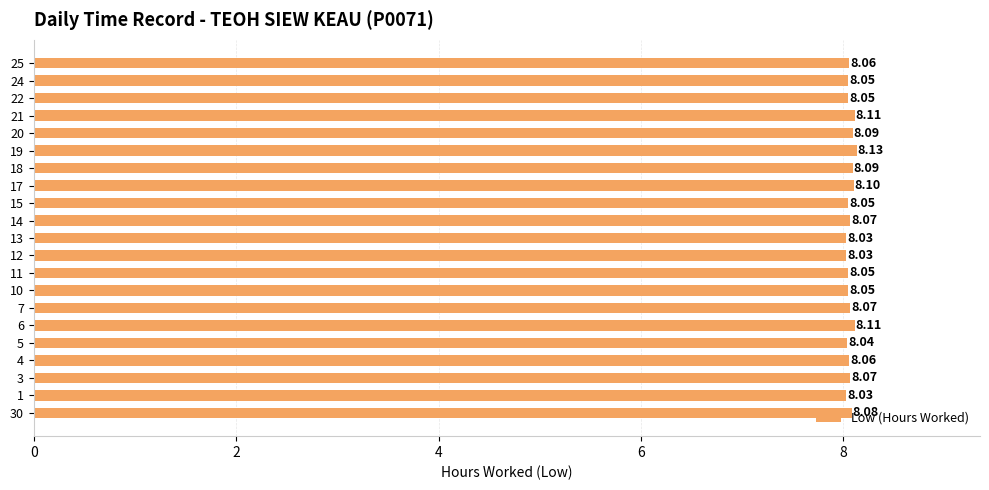

What is the greatest value displayed?

8.1